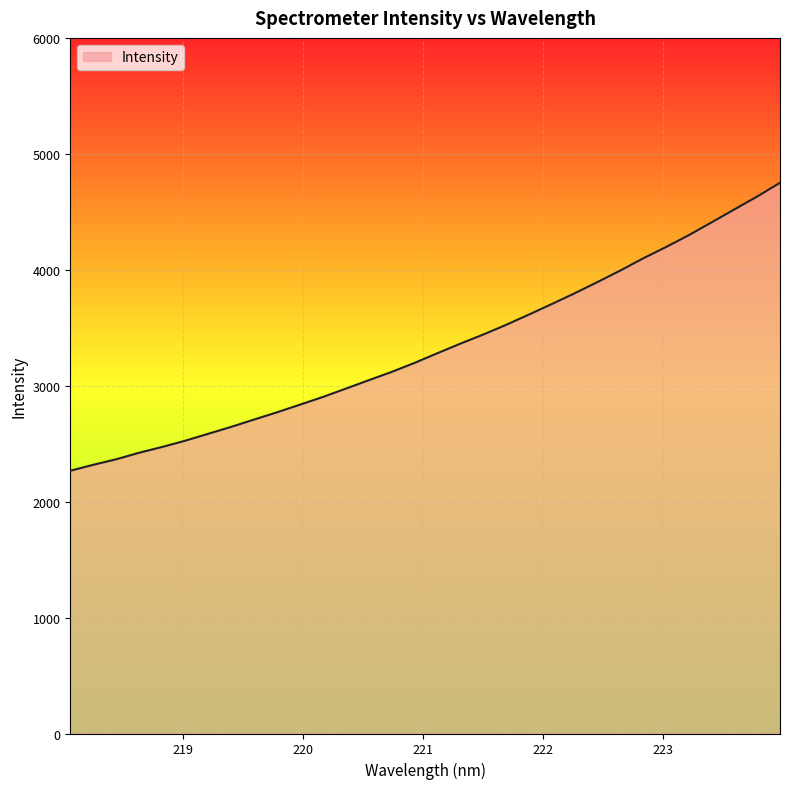

What is the smallest value displayed?

2266.2